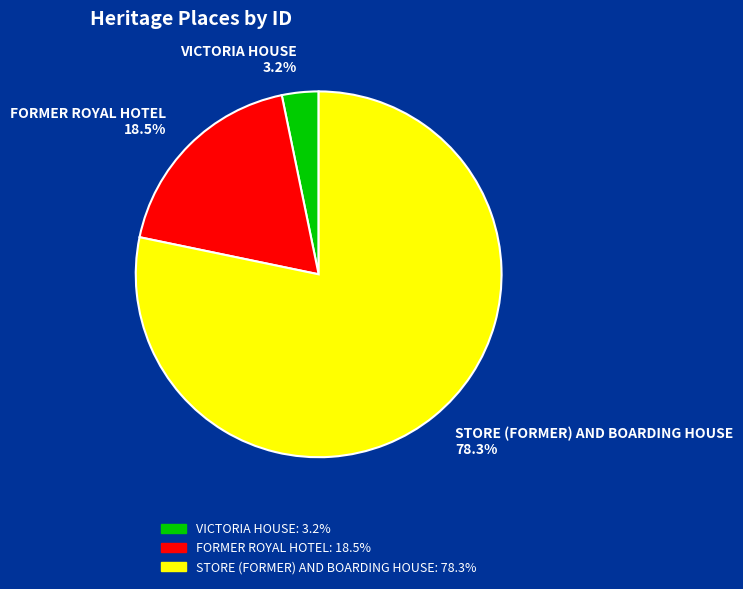

What is the largest slice in the pie chart?

STORE (FORMER) AND BOARDING HOUSE